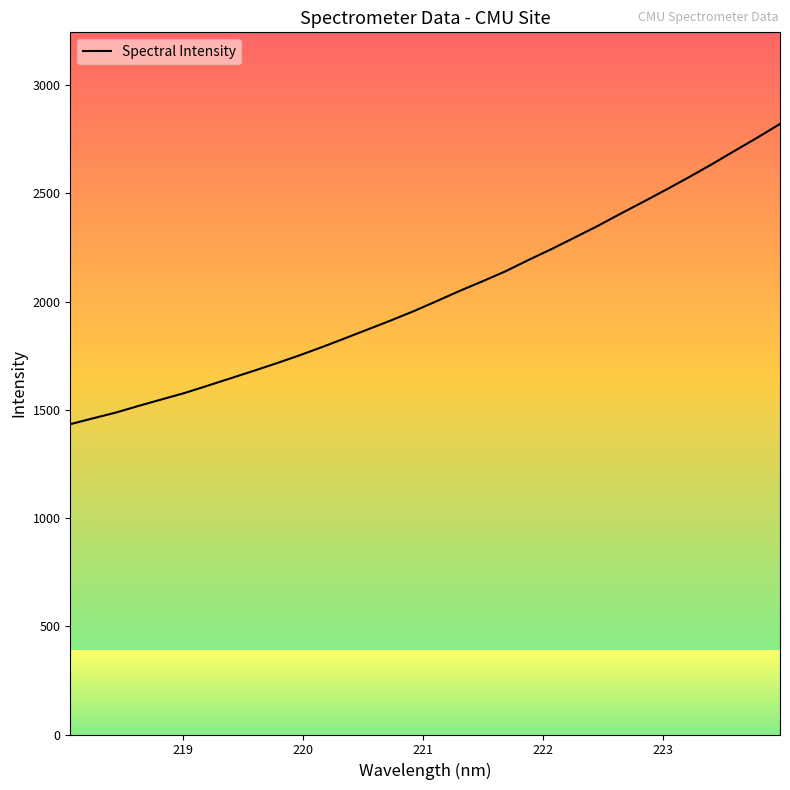

What is the difference between the maximum and minimum values?

1387.3